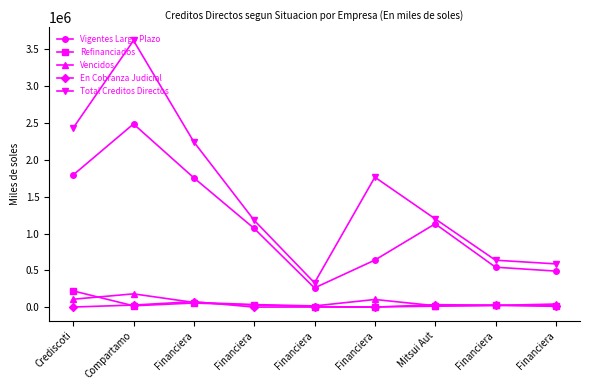

The value of Vencidos at Compartamo is 180890.9. True or false?

True